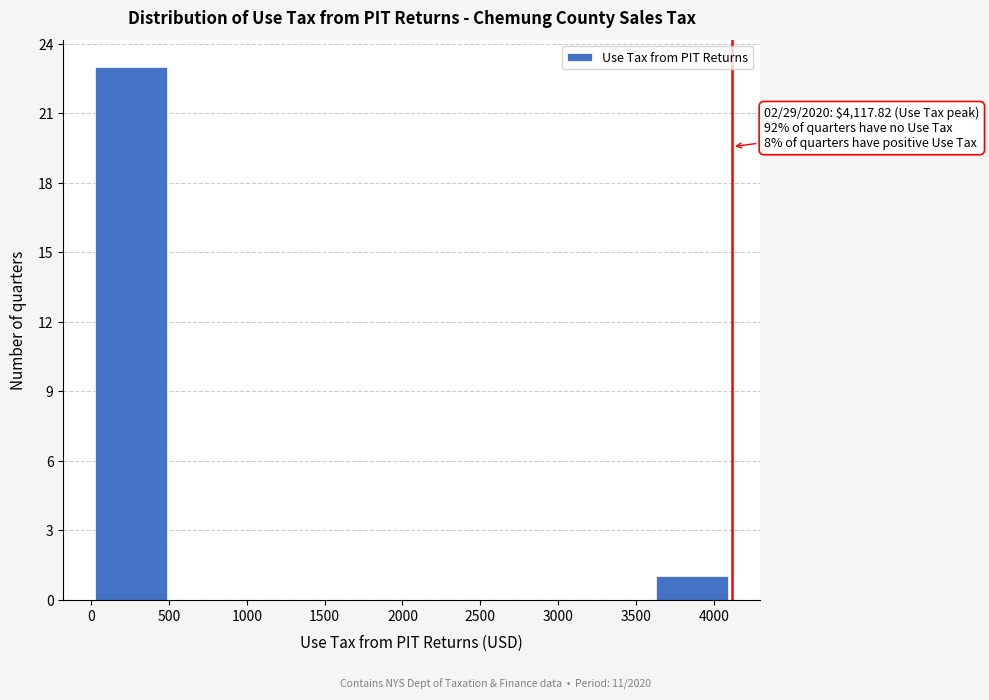

Over which range of the x-axis is the bar tallest?

0 to 500